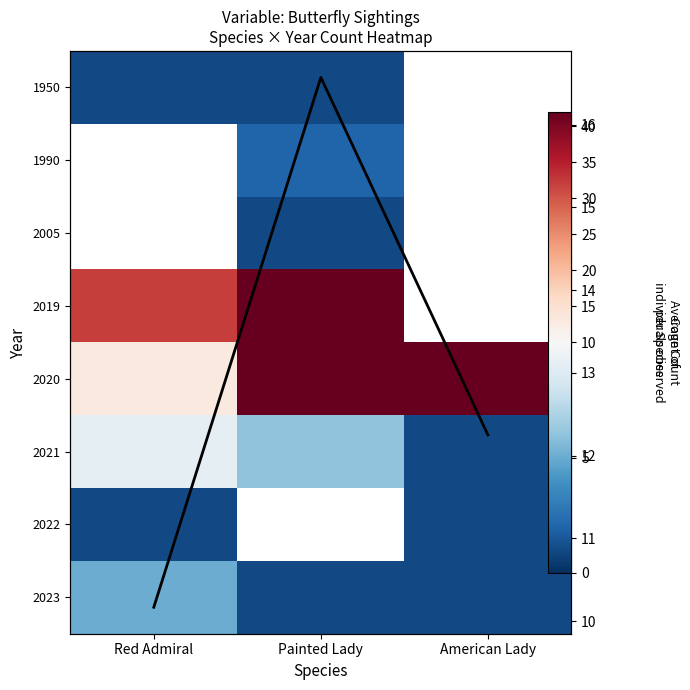

At which category does the chart reach its minimum across all series?

Red Admiral